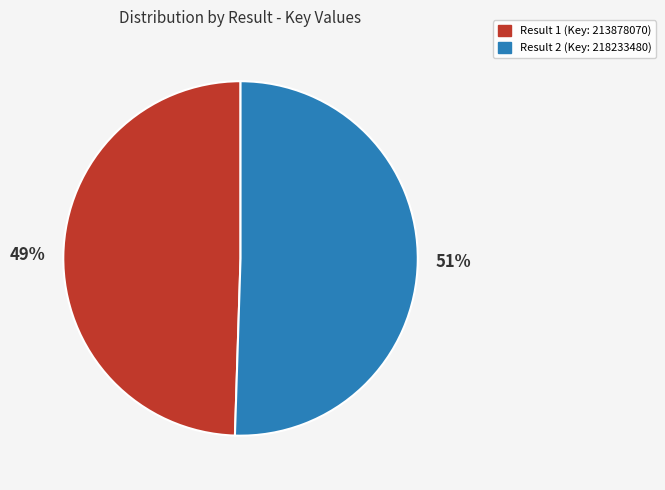

Which slice is the largest?

Result 2 (Key: 218233480)